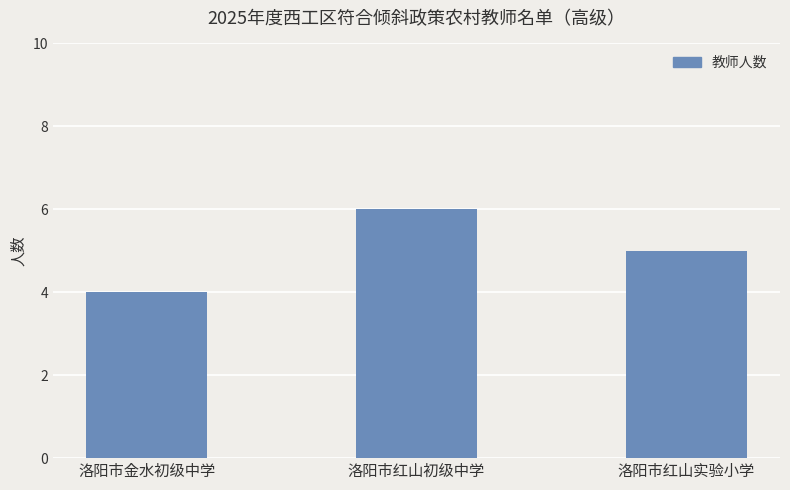

The value at 洛阳市红山初级中学 is 6. True or false?

True